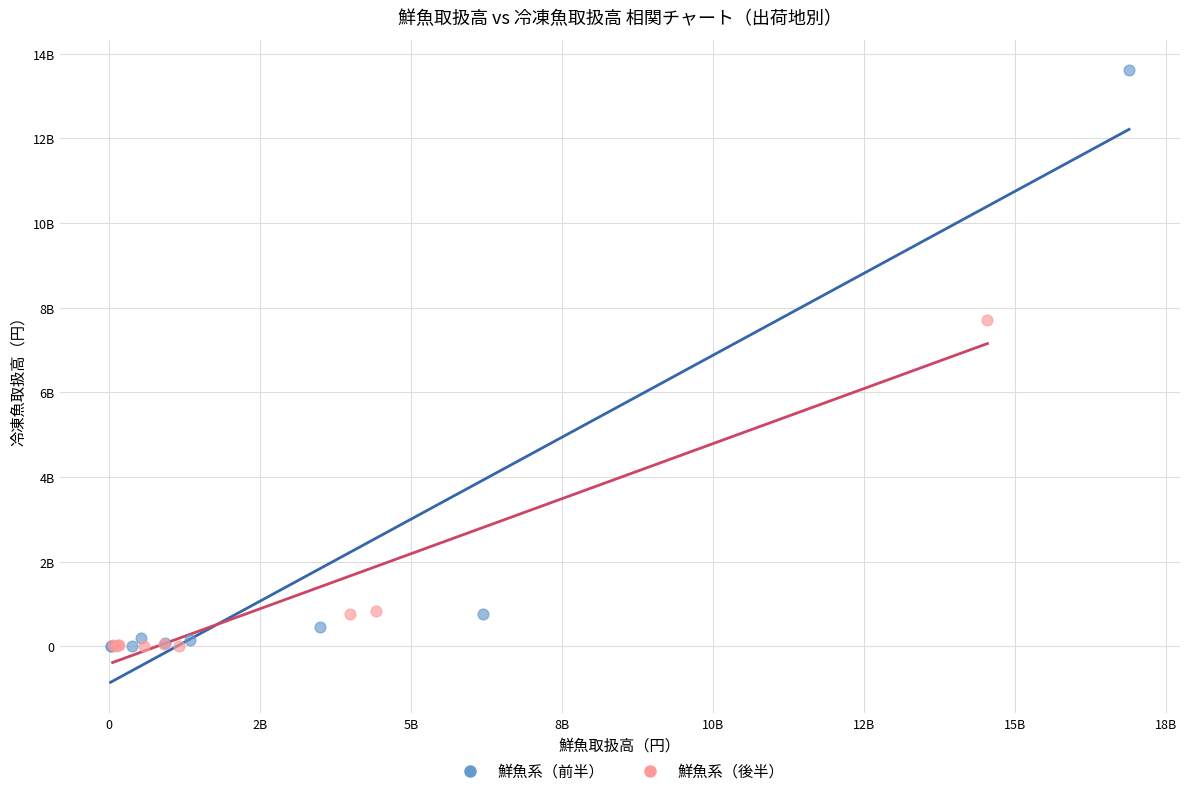

Which series has the largest Y range (max minus min)?

鮮魚系（前半）